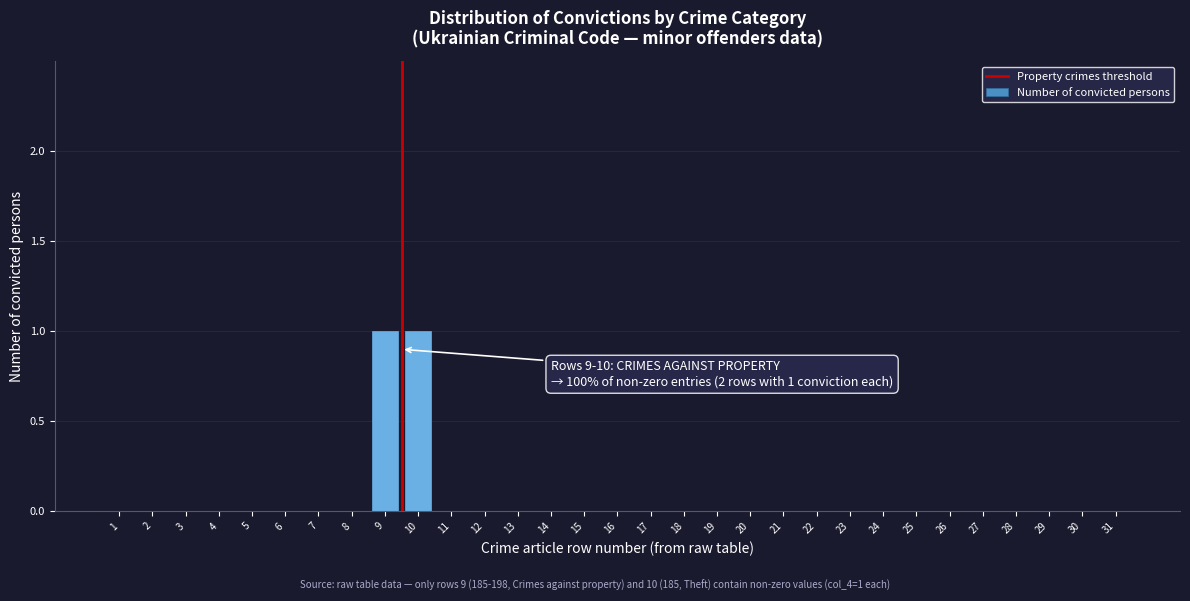

Is it true that the value at 24 is -1?

False